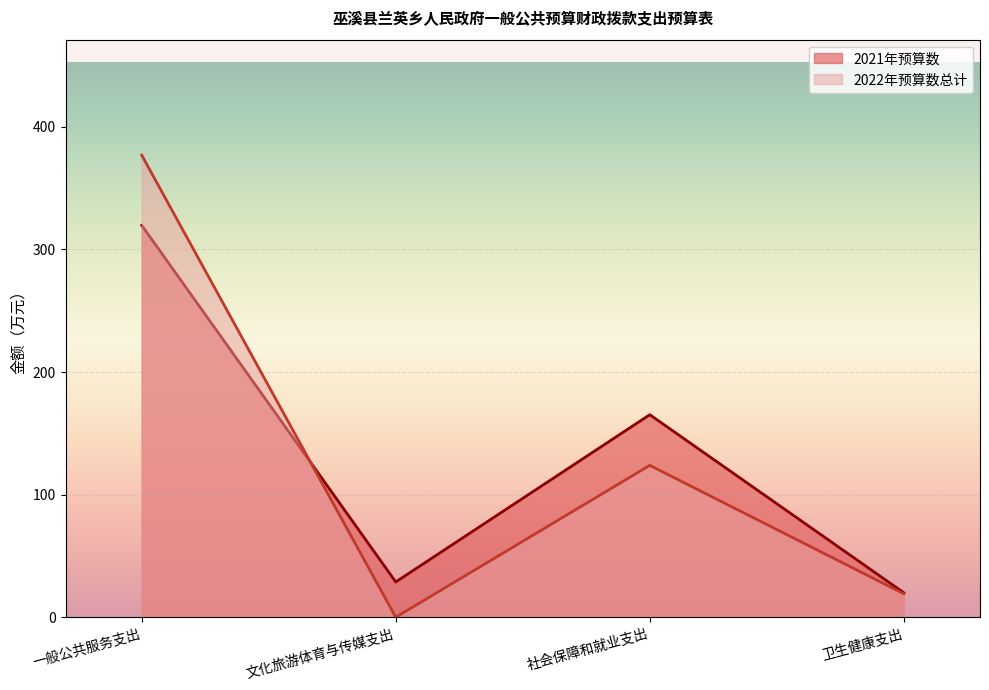

What is the label of the 3rd point from the right?

文化旅游体育与传媒支出